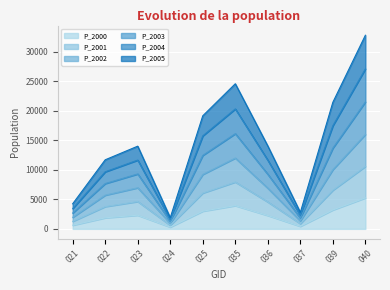

What is the total value across all series at 039?

21472.7